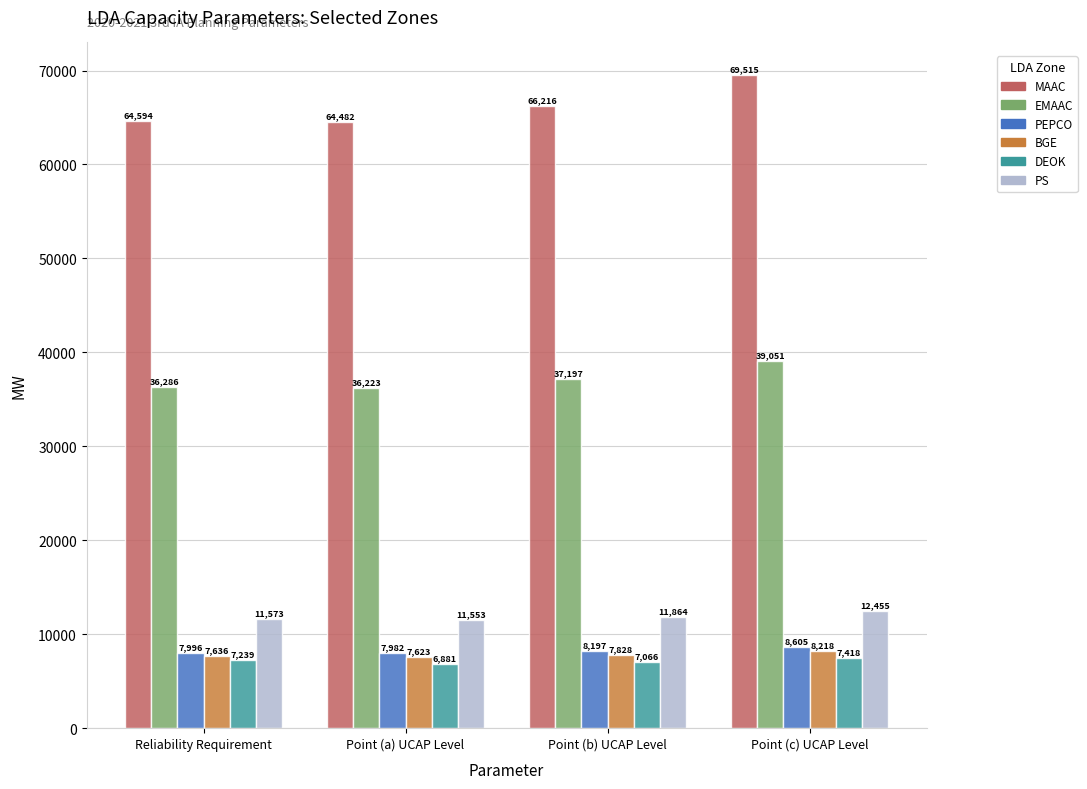

At which label does BGE first exceed 7827?

Point (b) UCAP Level